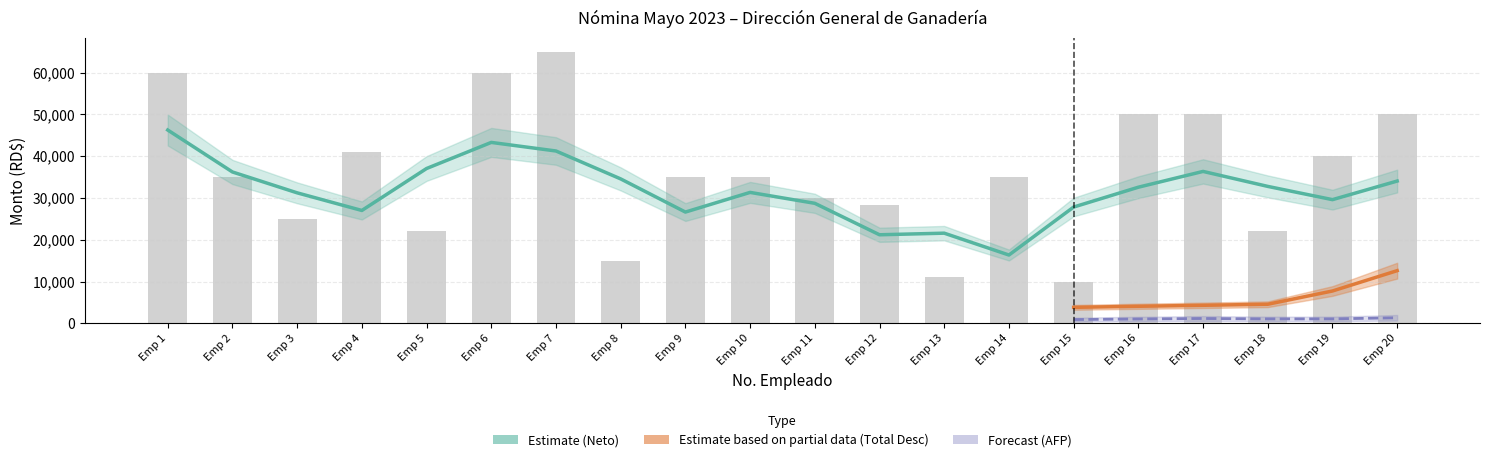

At how many categories does at least one series exceed 21689?

17